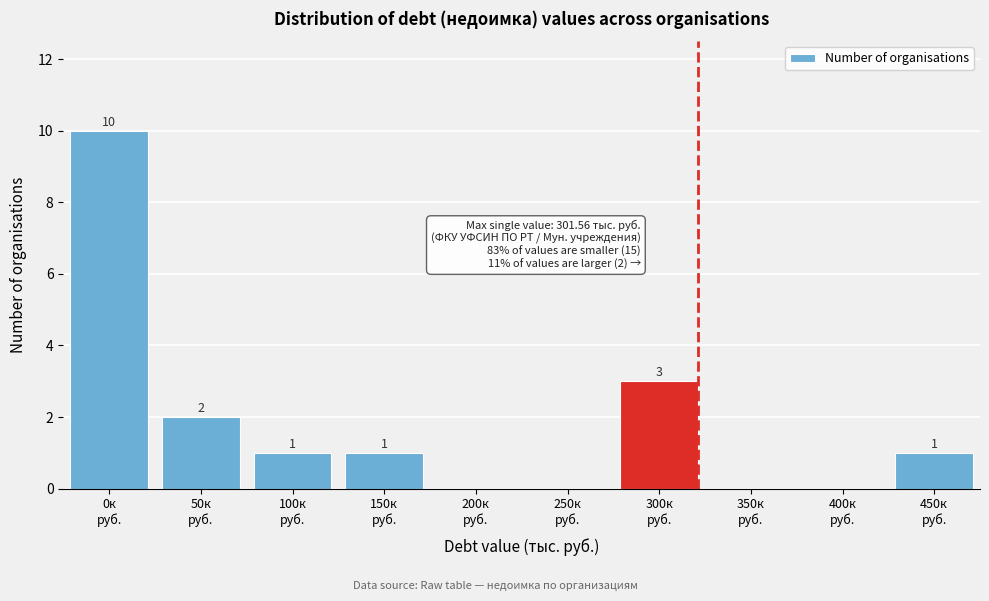

What is the sum of all values?

18